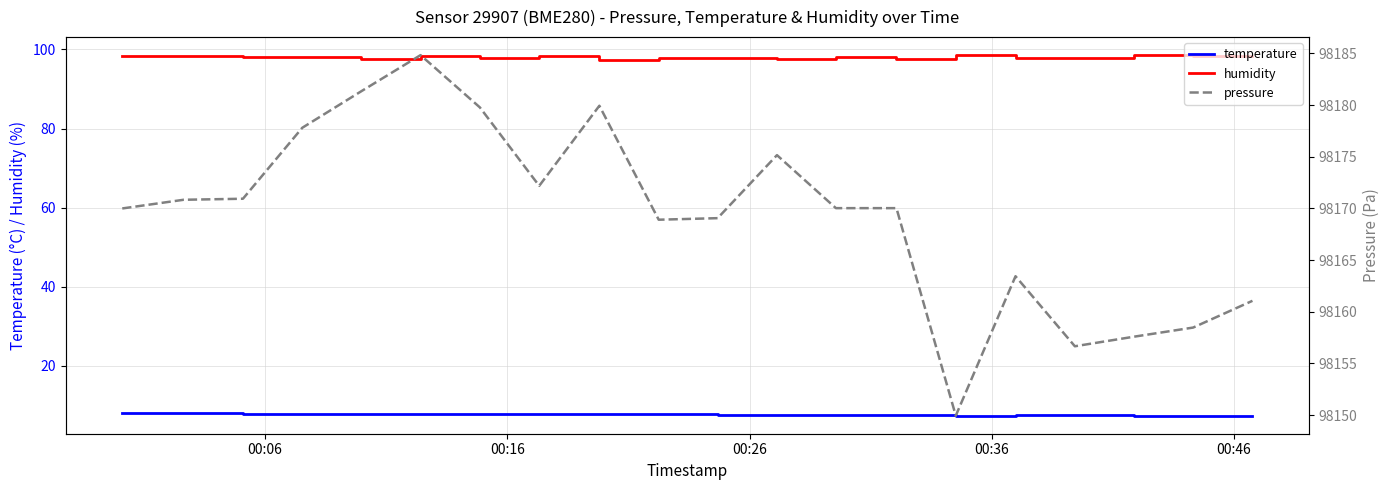

What is the minimum value for humidity?

97.3